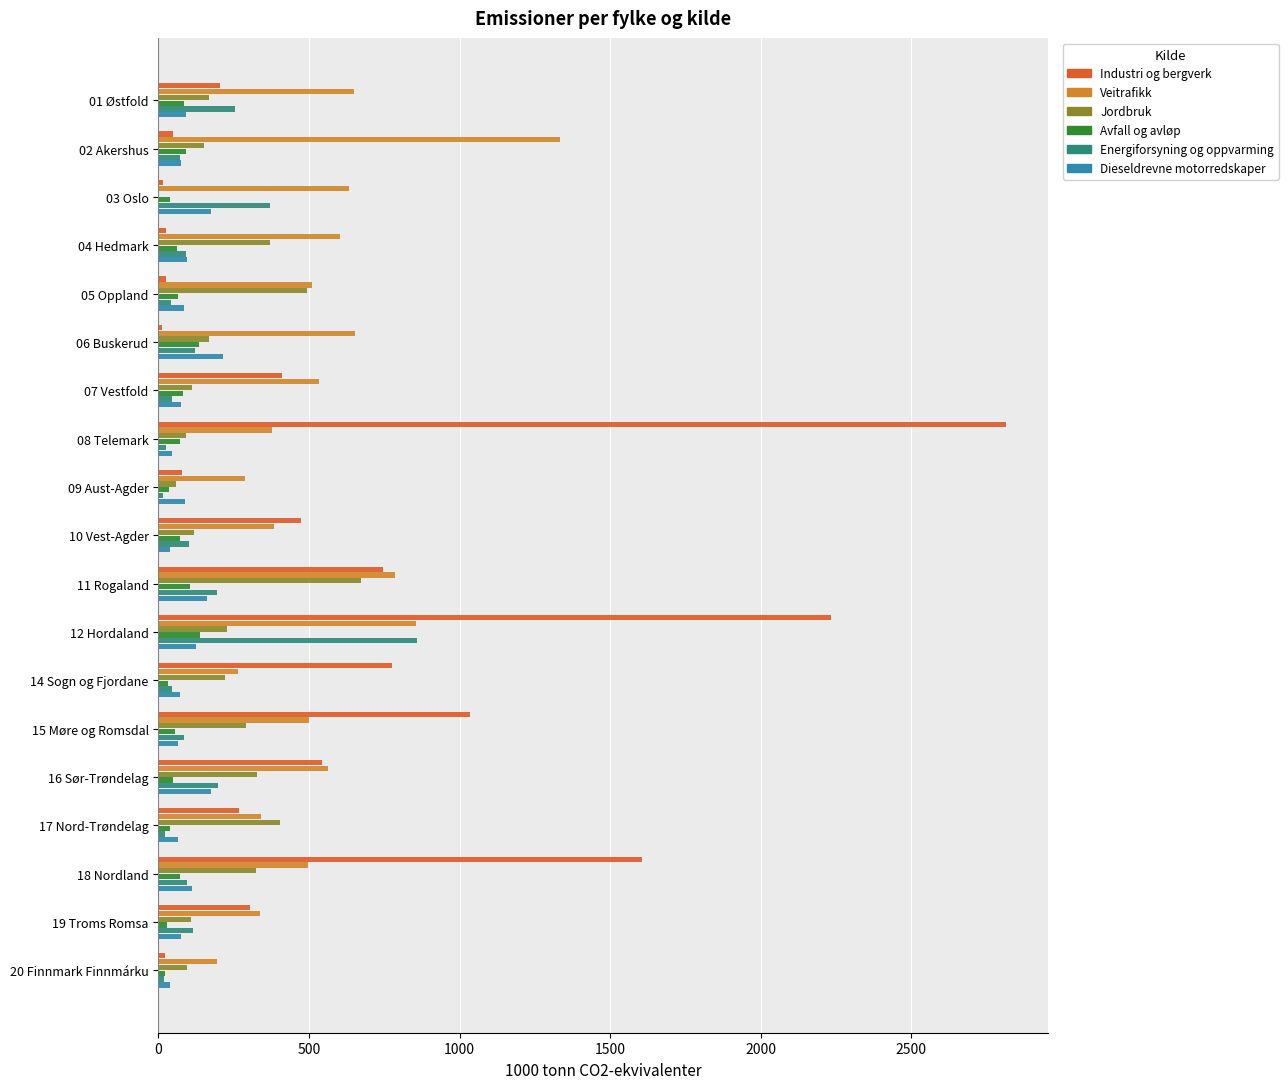

Which category has the highest value in the Industri og bergverk series?

08 Telemark